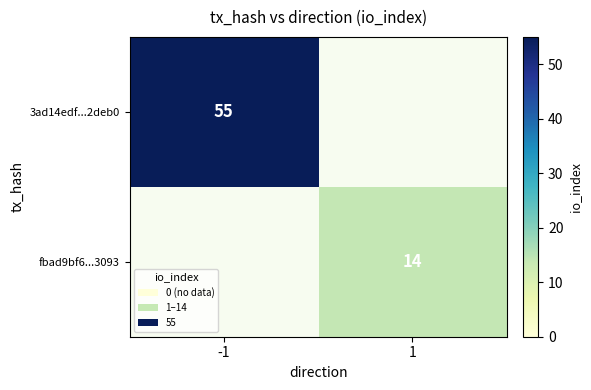

True or false: fbad9bf6...3093 has a value of 19.9 at 1.

False